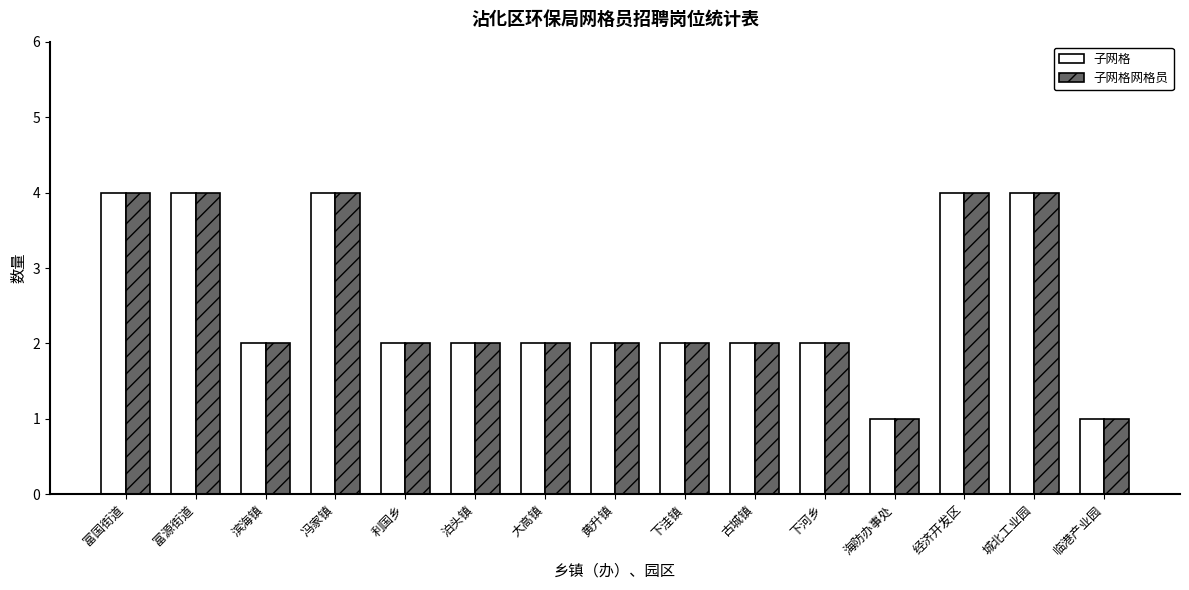

The 子网格网格员 series shows 1 at 富源街道. True or false?

False